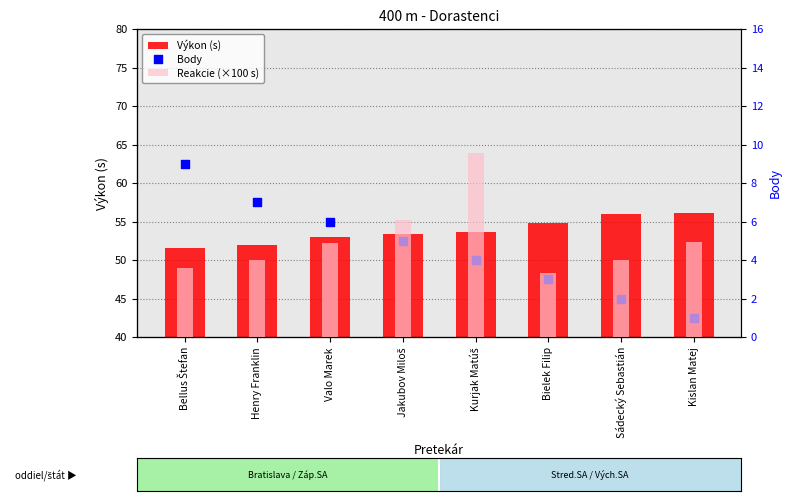

Which series contains the highest Y value?

Výkon (s)